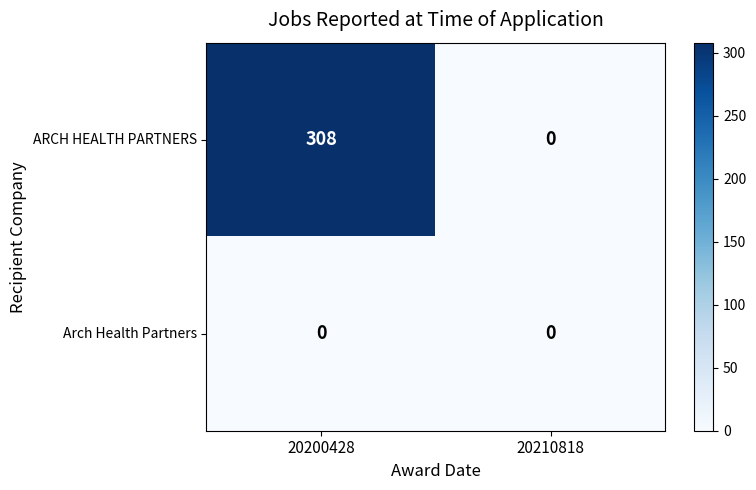

Reading right to left, transcribe all the data shown in this chart.

ARCH HEALTH PARTNERS: 20210818=0	20200428=308
Arch Health Partners: 20210818=0	20200428=0